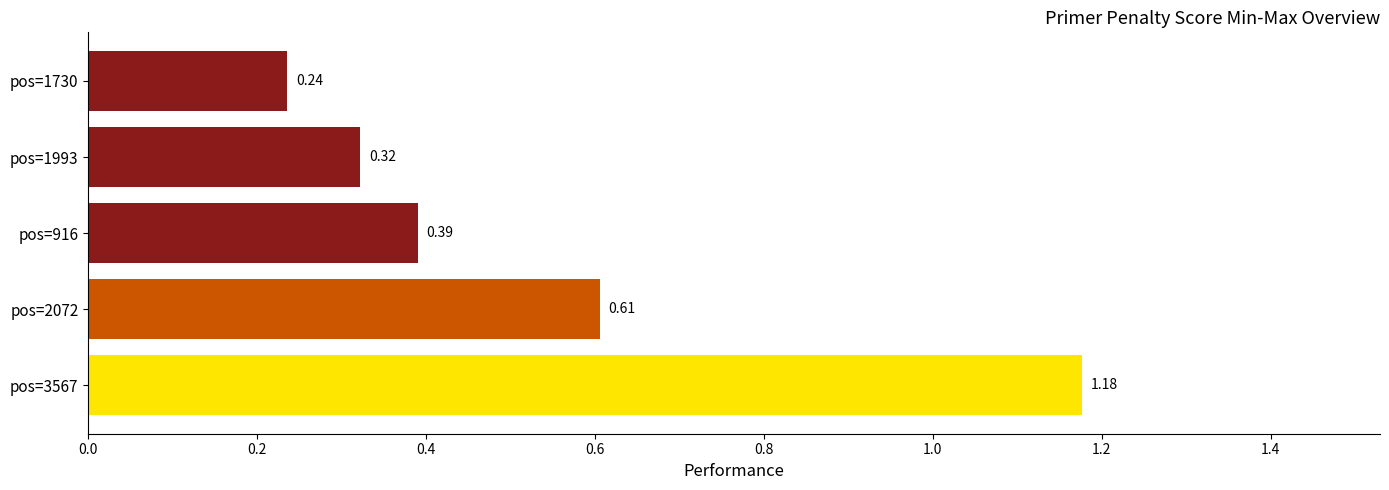

How many distinct data groups are displayed?

1